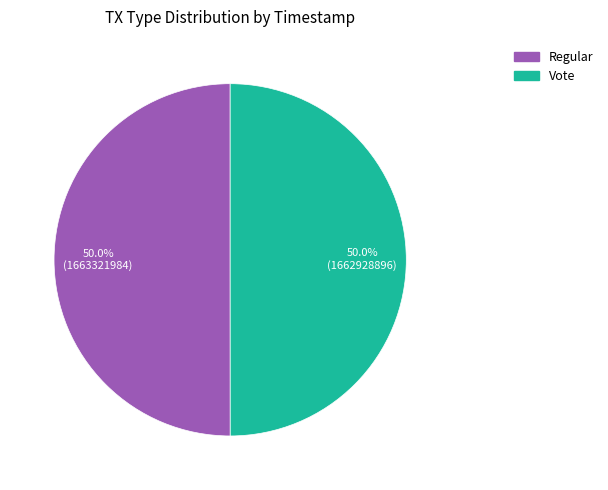

Count the number of slices in the pie.

2